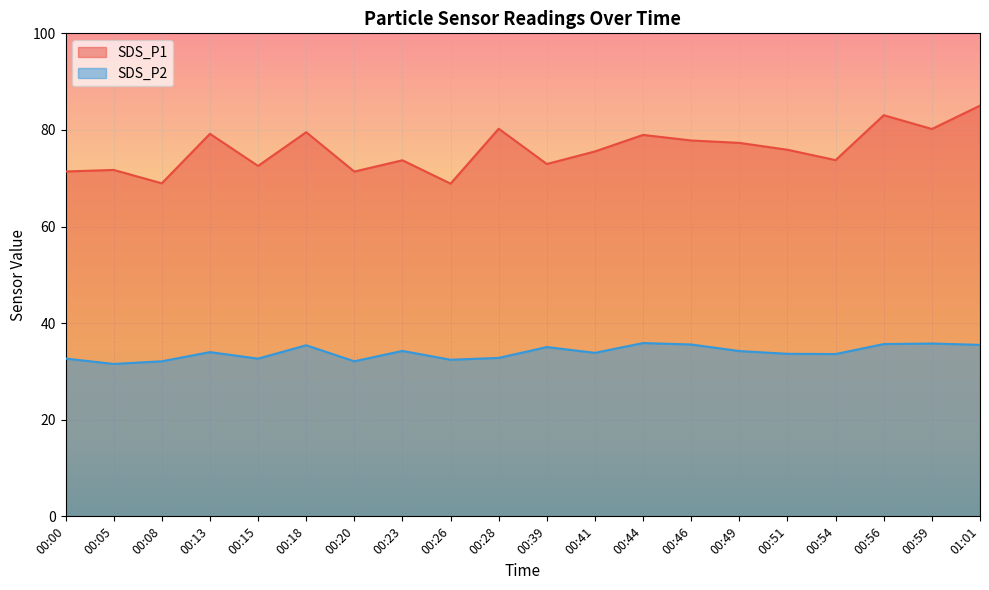

What is the difference between the SDS_P2 values at 00:26 and 00:23?

1.8